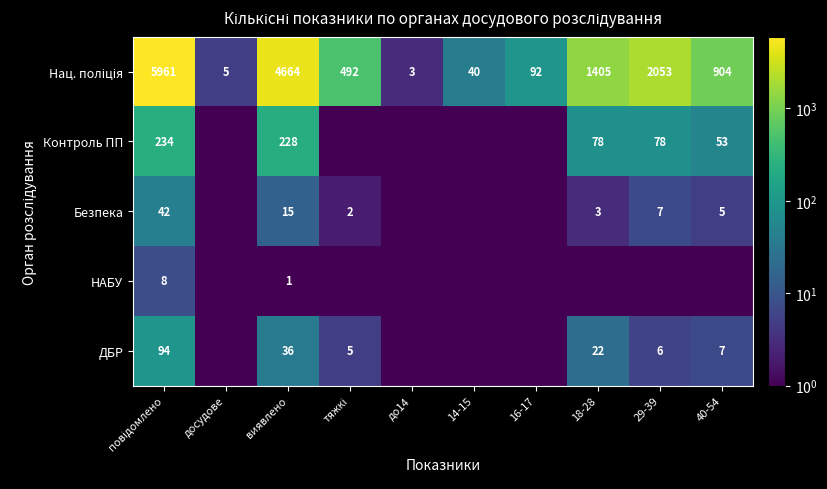

At which category does the chart reach its minimum across all series?

досудове